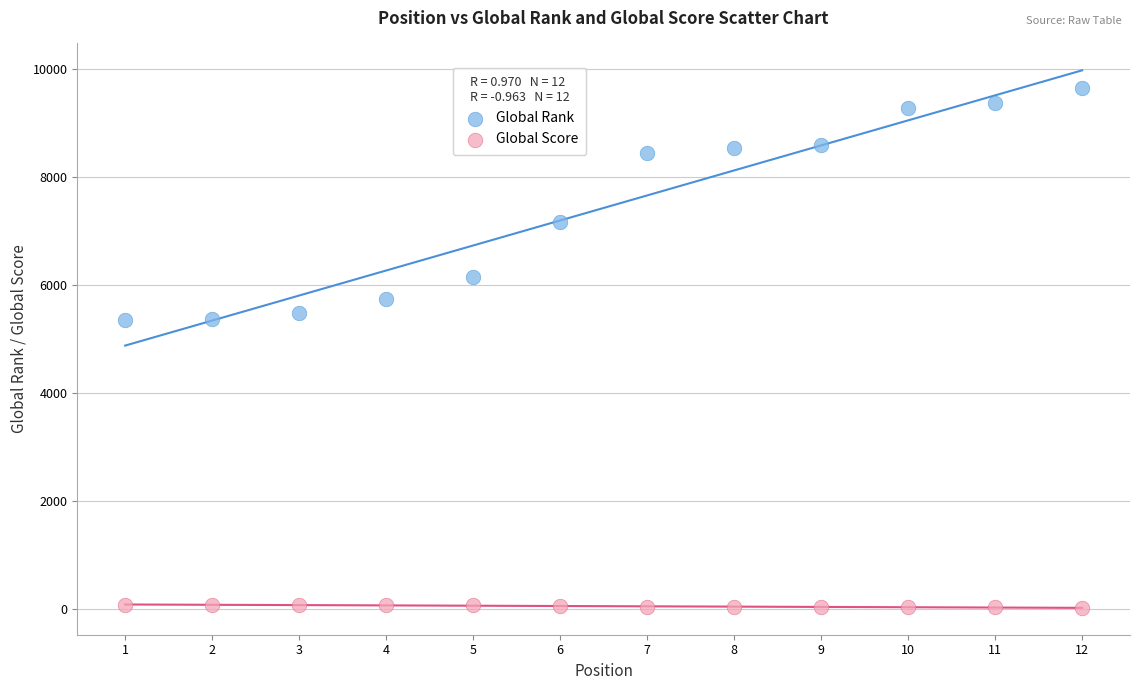

Across all data points, what is the range of Y values (max minus min)?

9614